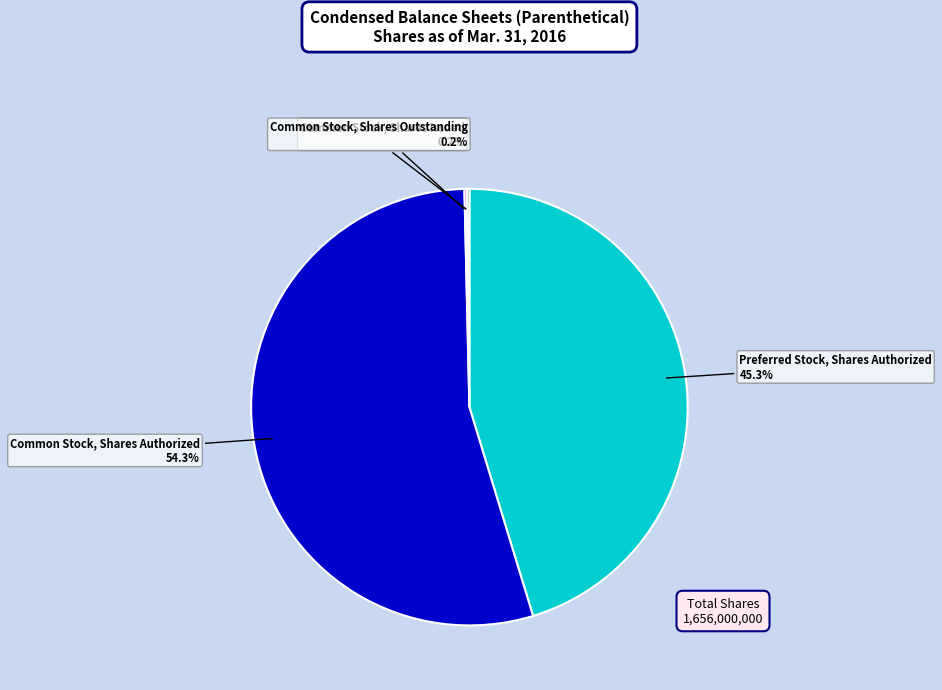

To the nearest percent, what is the difference between the largest and smallest slice percentages?

54%